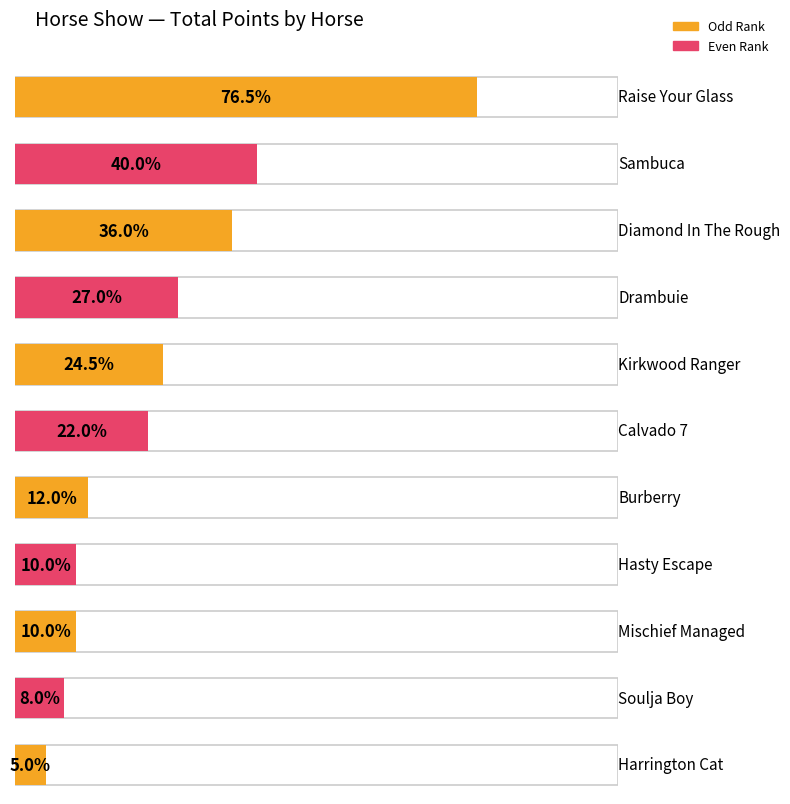

What position from the right is Mischief Managed?

3